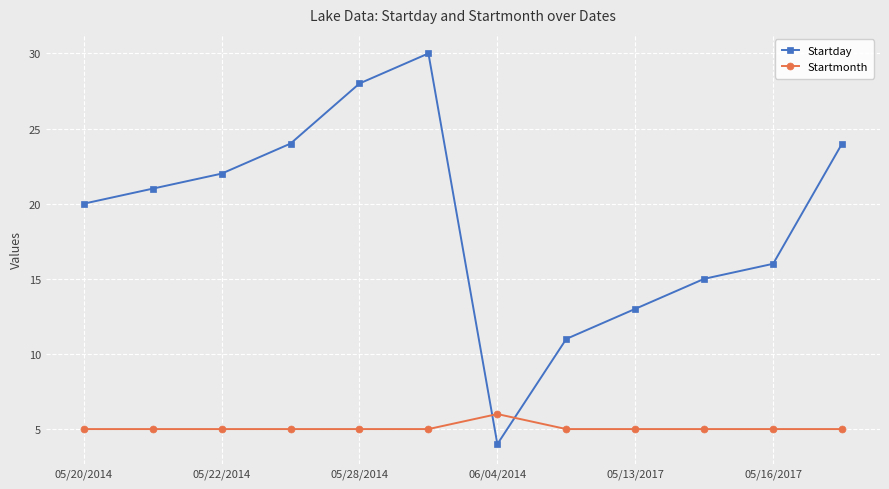

Rank the series by their maximum value, from lowest to highest.

Startmonth, Startday